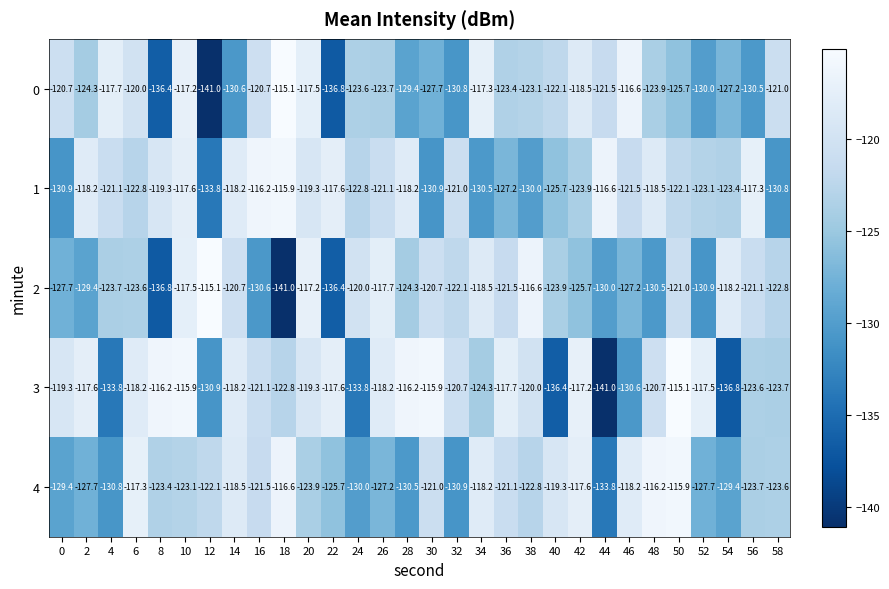

At which label does 1 reach its peak?

18